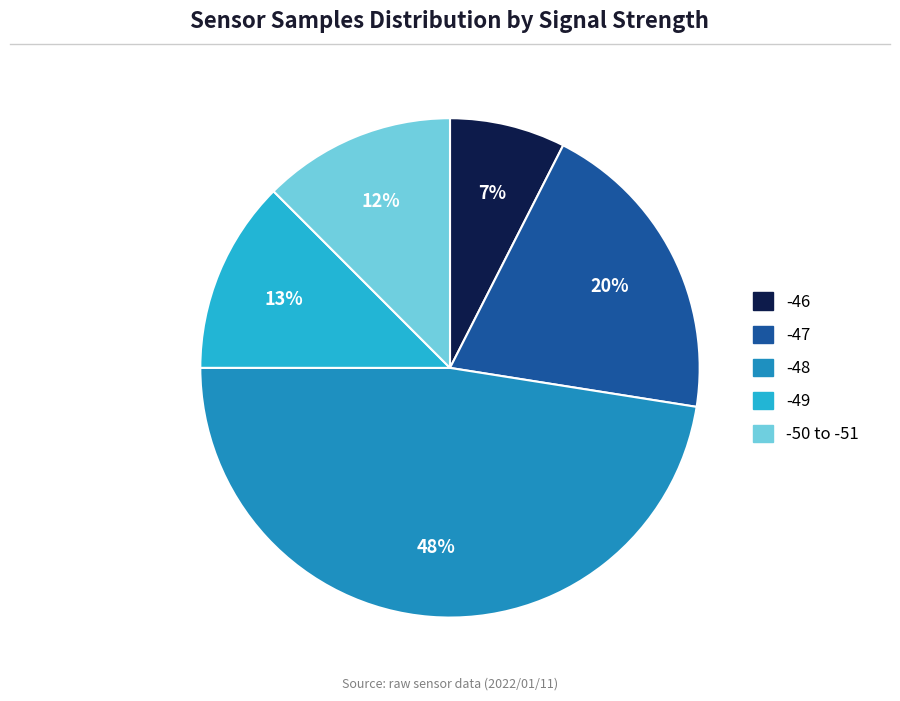

Is there any slice that represents more than half of the pie?

No